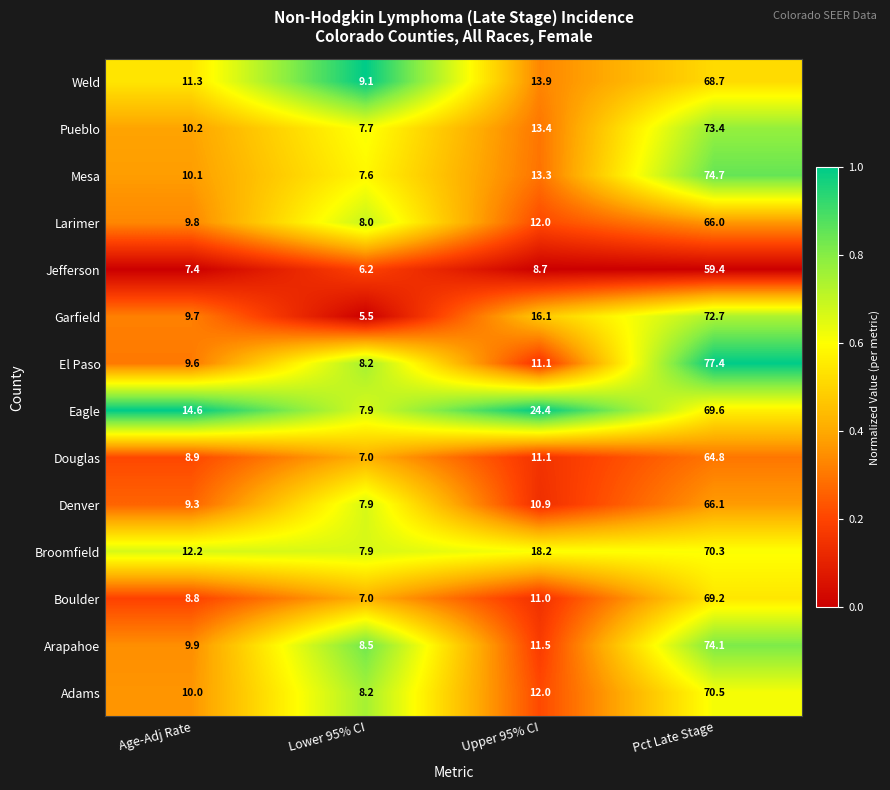

What is the difference between the highest and lowest values at Upper 95% CI?

15.7